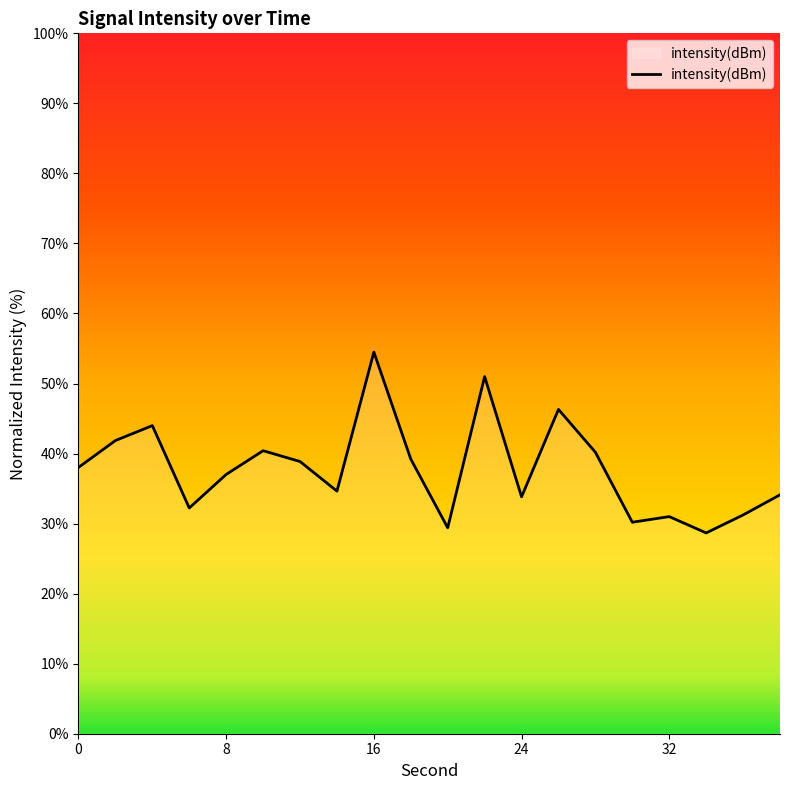

What is the difference between the maximum and minimum values?

25.8